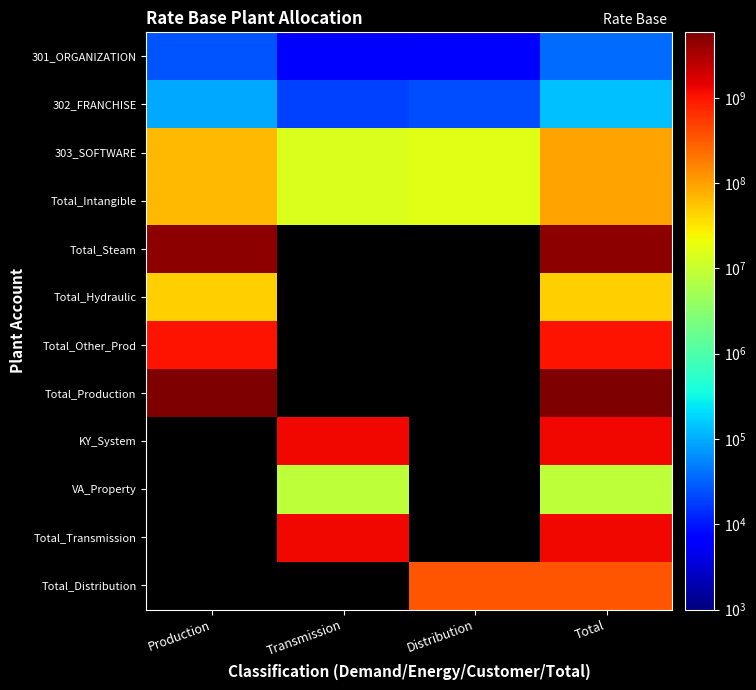

List the labels in order of 302_FRANCHISE value, smallest first.

Transmission, Distribution, Production, Total